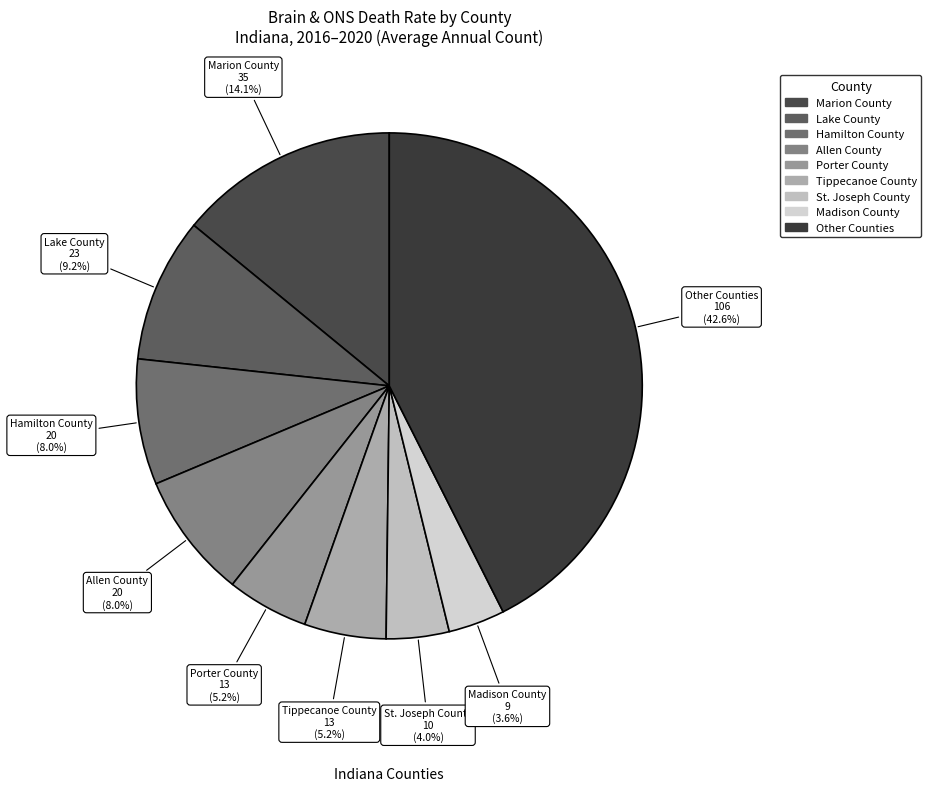

To the nearest percent, what is the average slice percentage?

11%